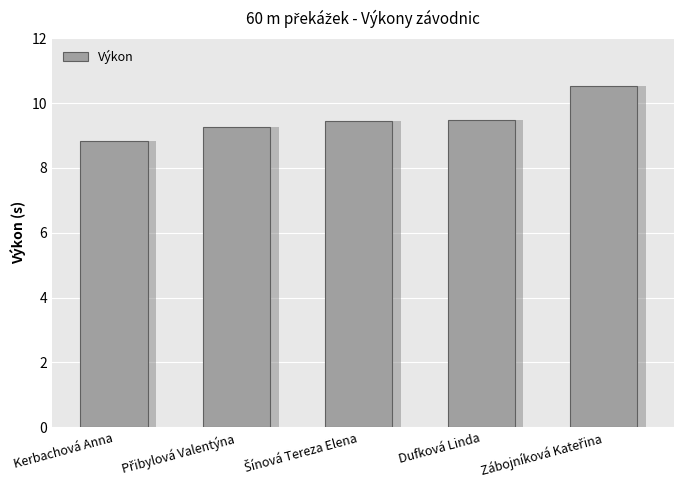

What is the average value?

9.5